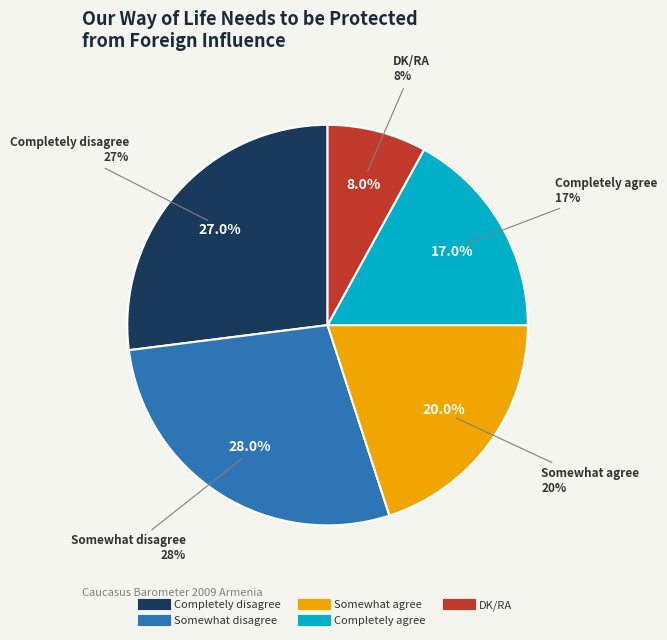

How many segments does this pie chart have?

5